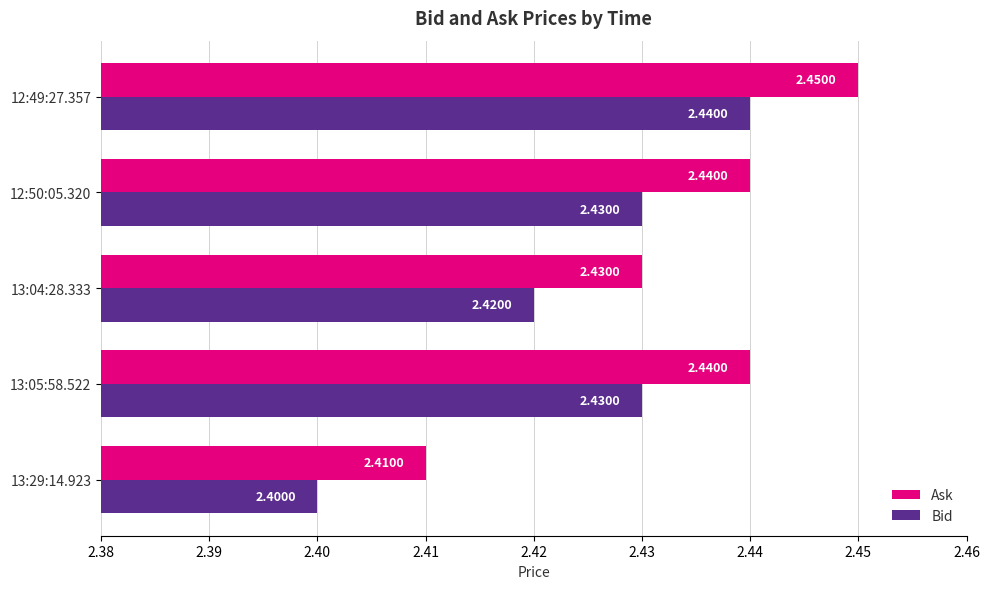

Which series has the largest total across all categories?

Ask